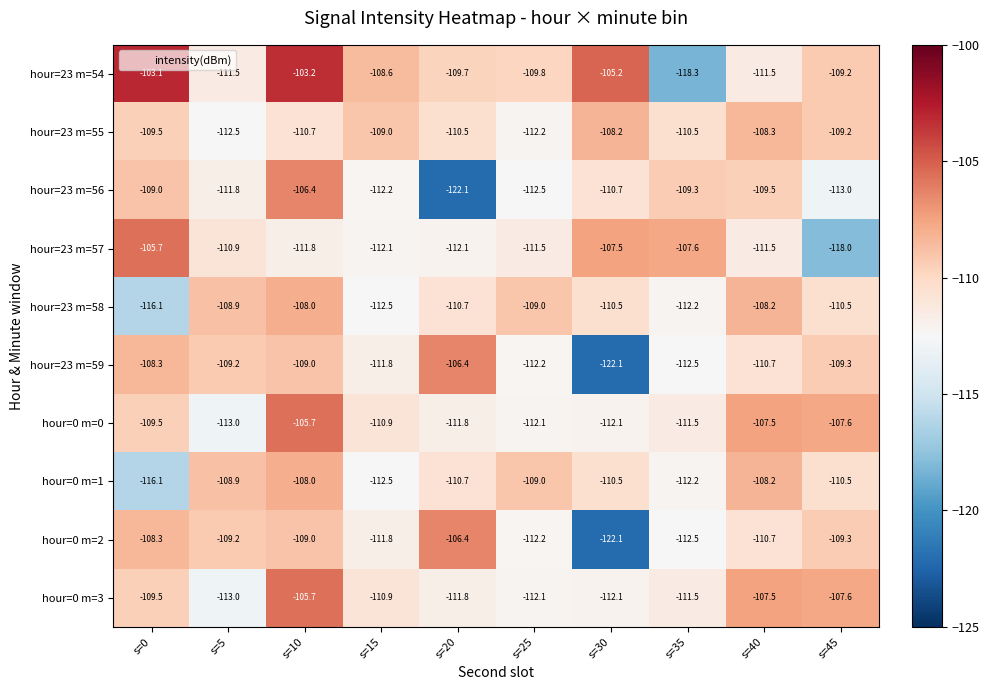

True or false: hour=23 m=59 has a value of -106.4 at s=20.

True